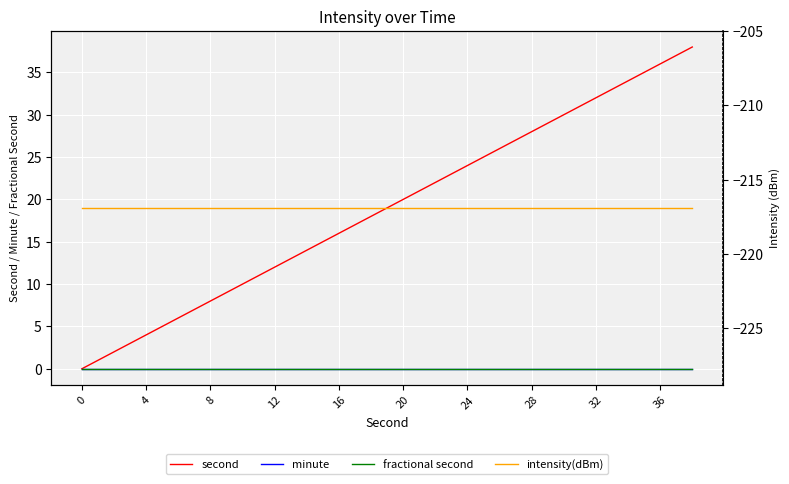

Reading right to left, extract all data points from this chart.

second: 38.0	36.0	34.0	32.0	30.0	28.0	26.0	24.0	22.0	20.0	18.0	16.0	14.0	12.0	10.0	8.0	6.0	4.0	2.0	0.0
minute: 0.0	0.0	0.0	0.0	0.0	0.0	0.0	0.0	0.0	0.0	0.0	0.0	0.0	0.0	0.0	0.0	0.0	0.0	0.0	0.0
fractional second: 0.0	0.0	0.0	0.0	0.0	0.0	0.0	0.0	0.0	0.0	0.0	0.0	0.0	0.0	0.0	0.0	0.0	0.0	0.0	0.0
intensity(dBm): -216.9	-216.9	-216.9	-216.9	-216.9	-216.9	-216.9	-216.9	-216.9	-216.9	-216.9	-216.9	-216.9	-216.9	-216.9	-216.9	-216.9	-216.9	-216.9	-216.9